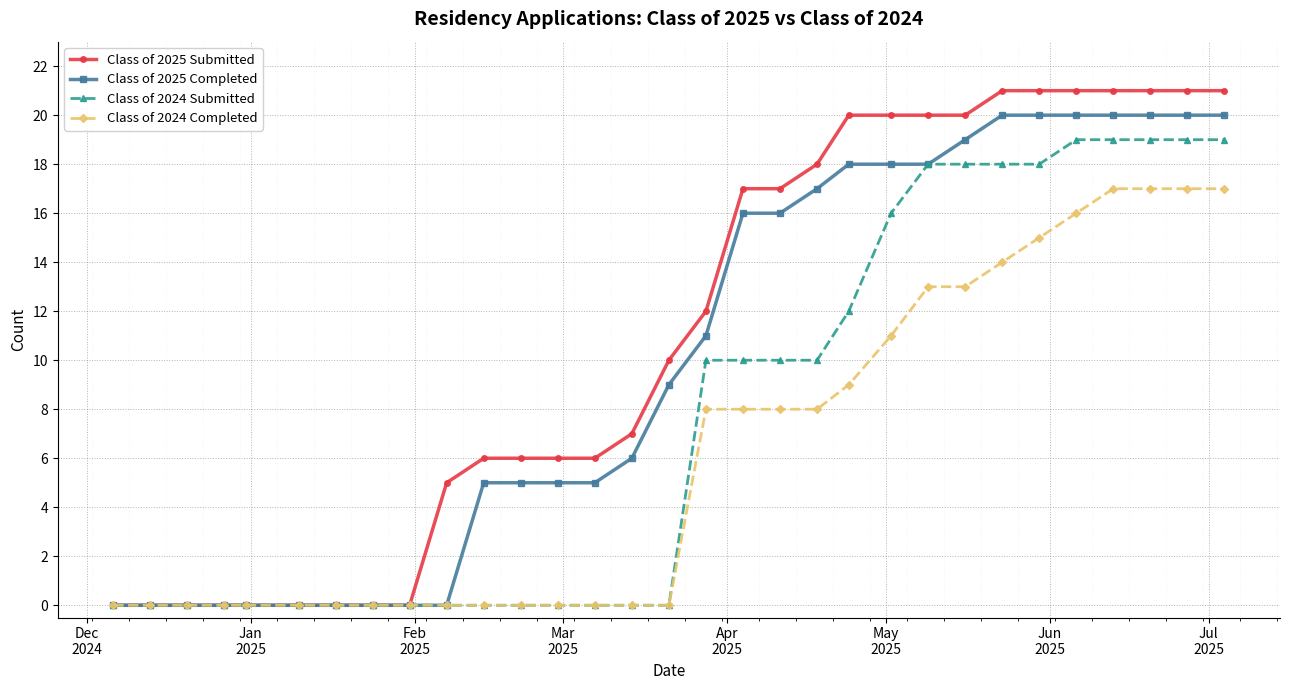

List the series in order of their overall mean, lowest first.

Class of 2024 Completed, Class of 2024 Submitted, Class of 2025 Completed, Class of 2025 Submitted